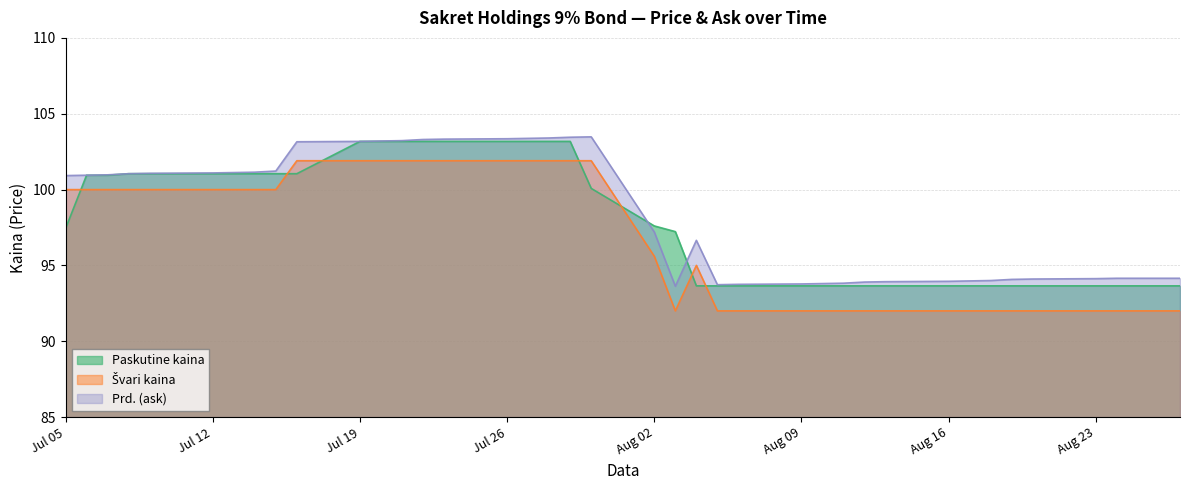

What is the maximum value shown in the chart?

103.5